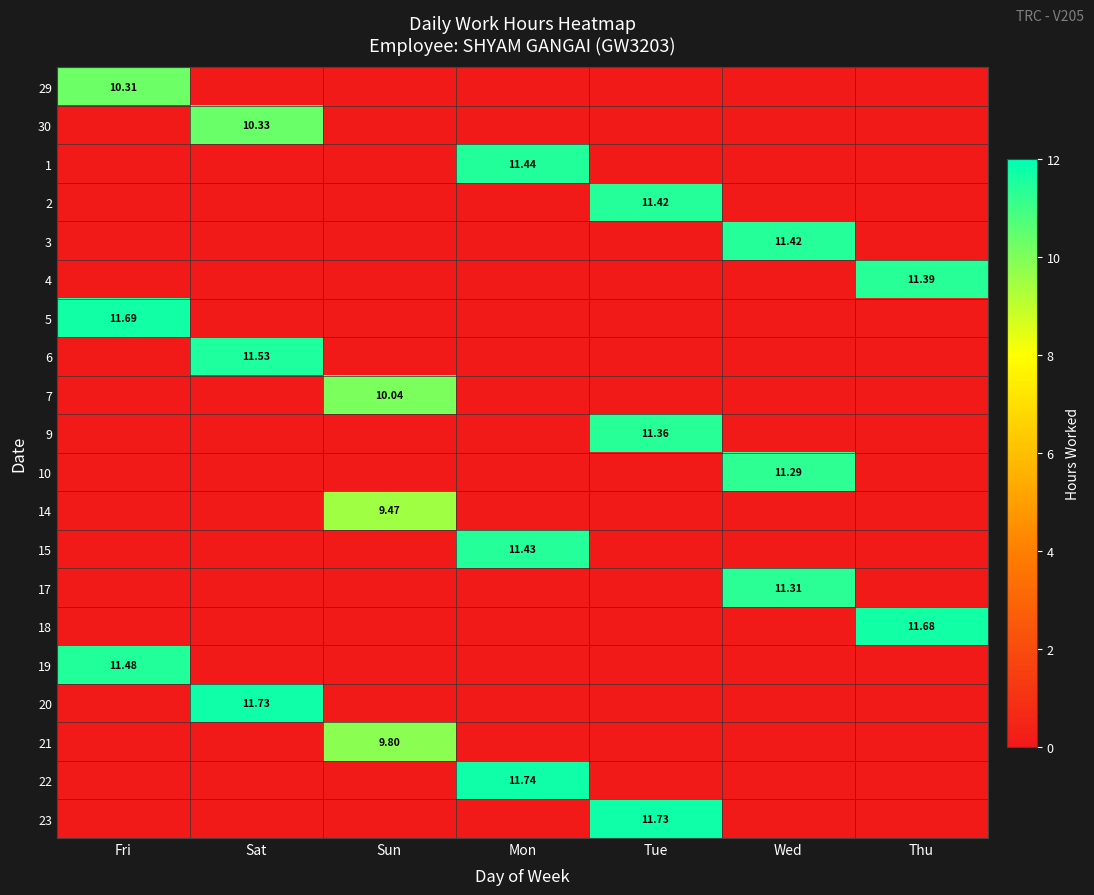

What is the total value across all series at Mon?

34.6